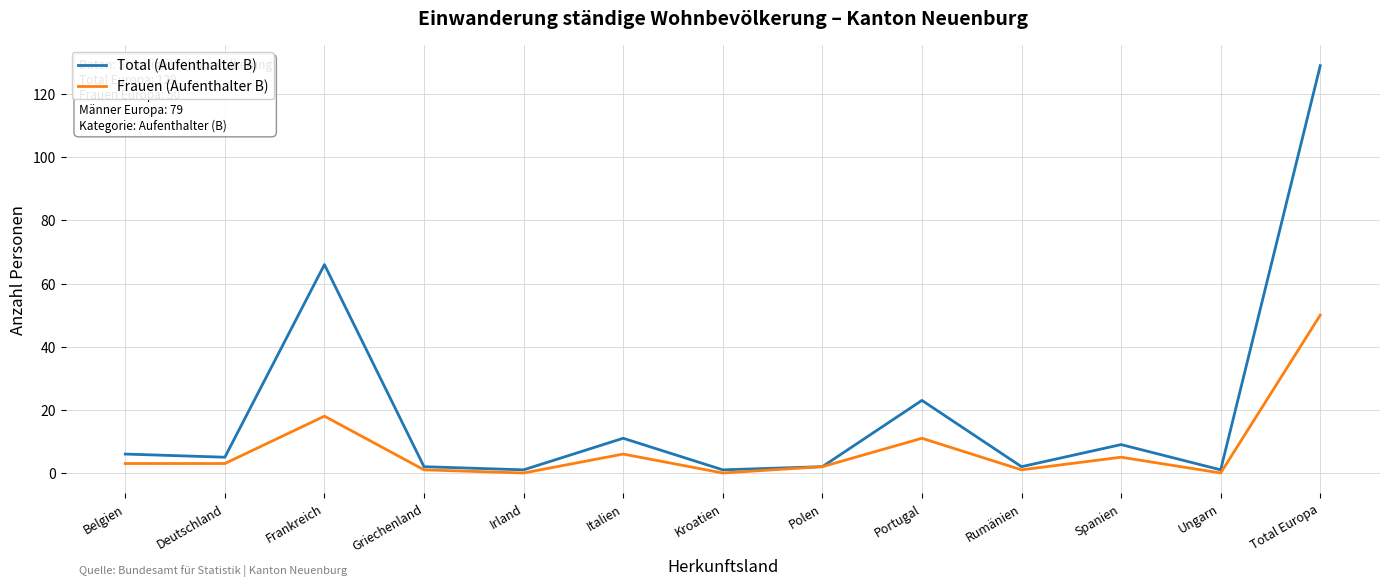

What position from the left is Italien?

6